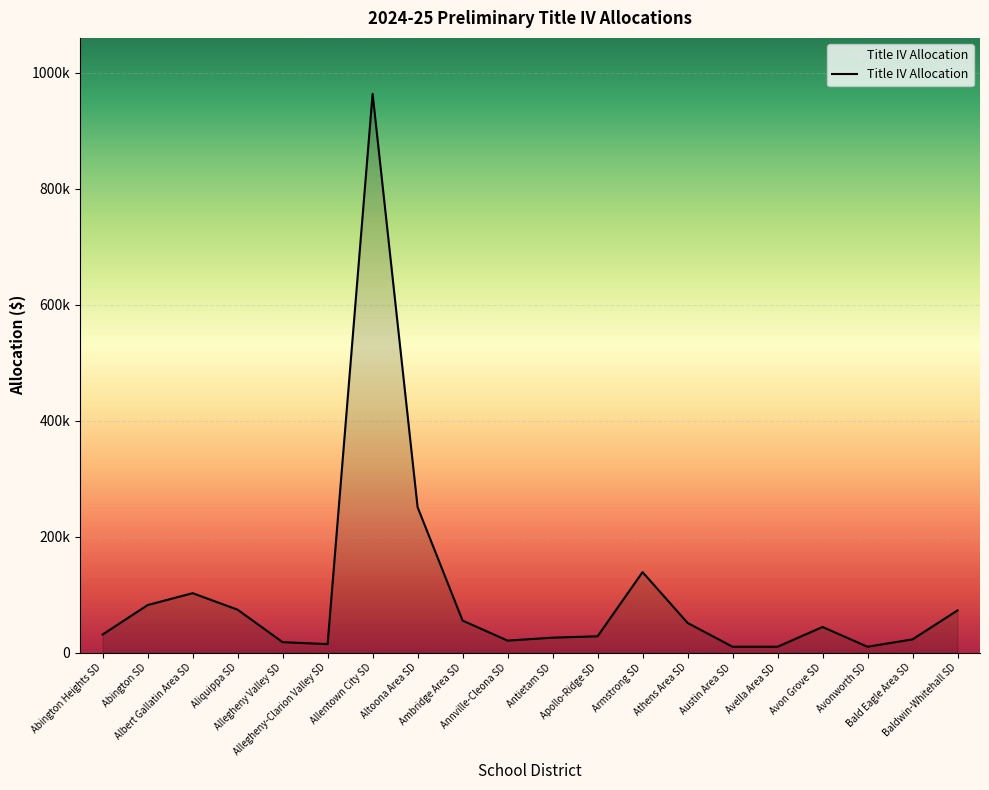

What position from the right is Albert Gallatin Area SD?

18